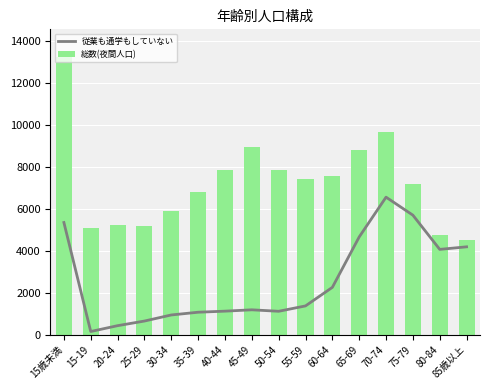

Which category has the lowest value in the 従業も通学もしていない series?

15-19